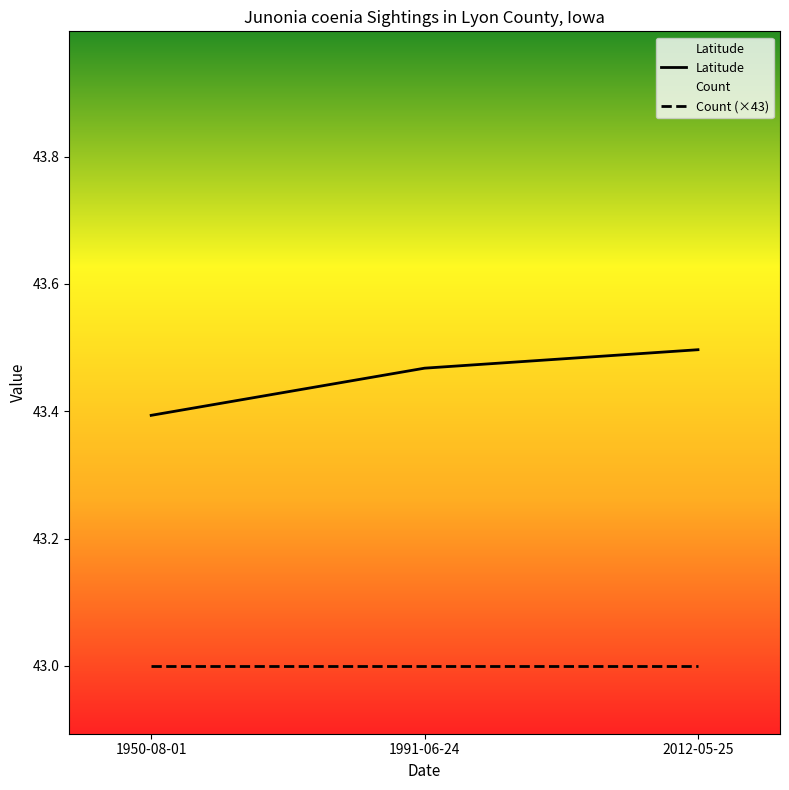

Count the number of data series in this chart.

2